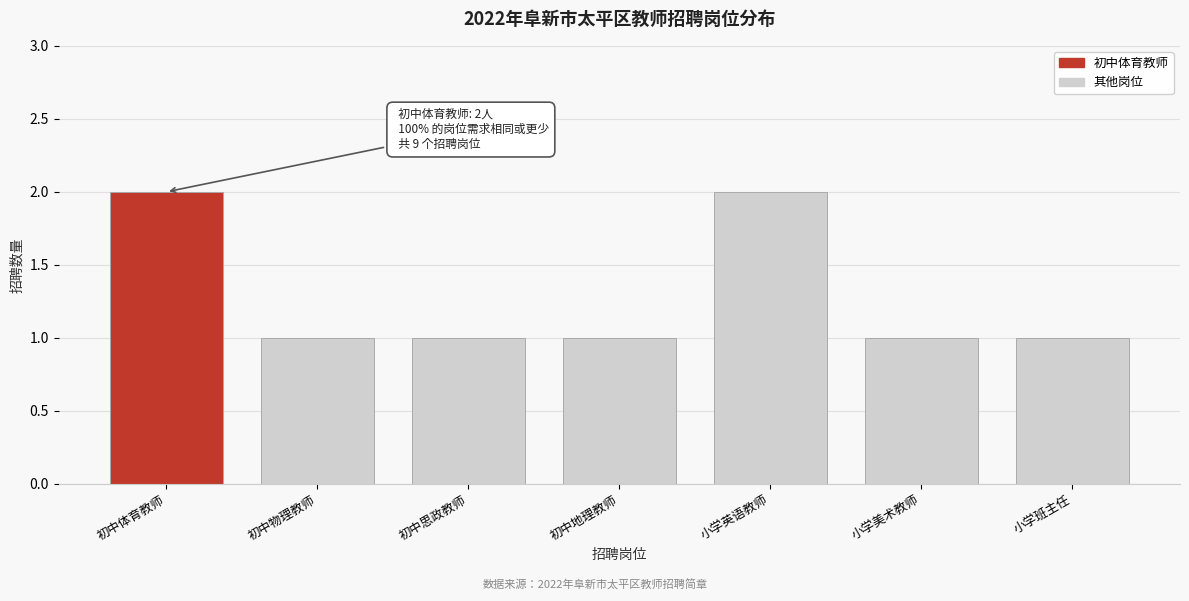

Reading left to right, list all the values displayed in this chart.

初中体育教师=2	初中物理教师=1	初中思政教师=1	初中地理教师=1	小学英语教师=2	小学美术教师=1	小学班主任=1